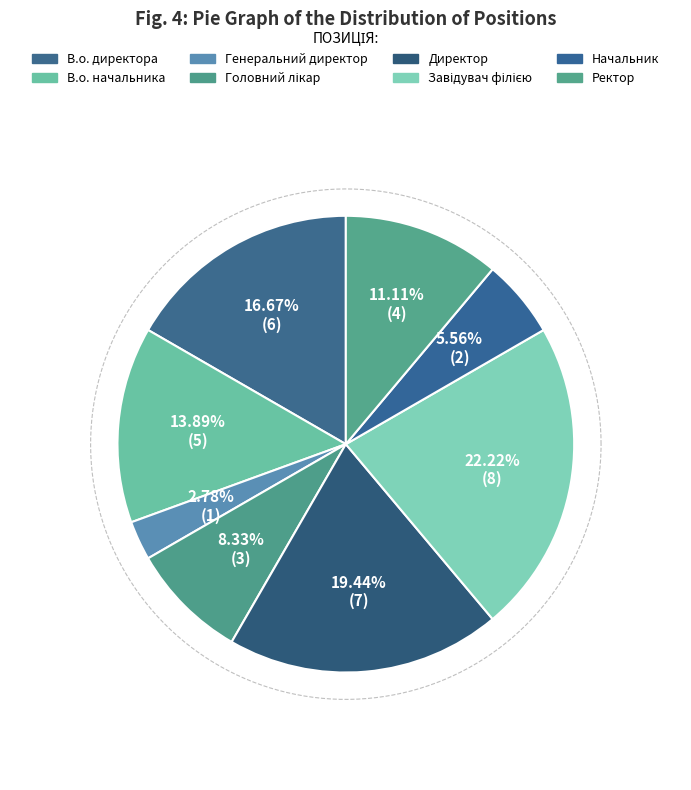

How much of the chart is everything except В.о. директора?

83.3%